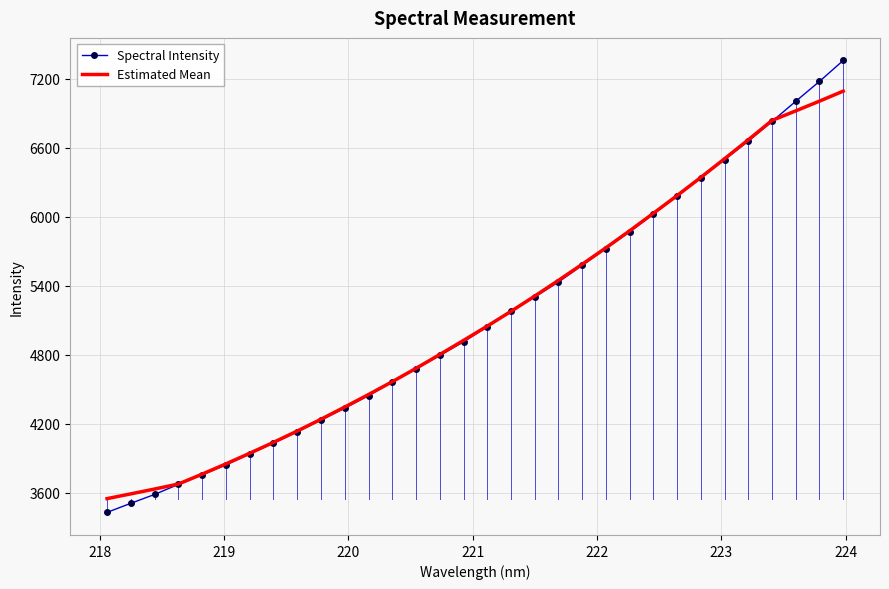

What are all the series names shown in the legend?

Spectral Intensity, Estimated Mean